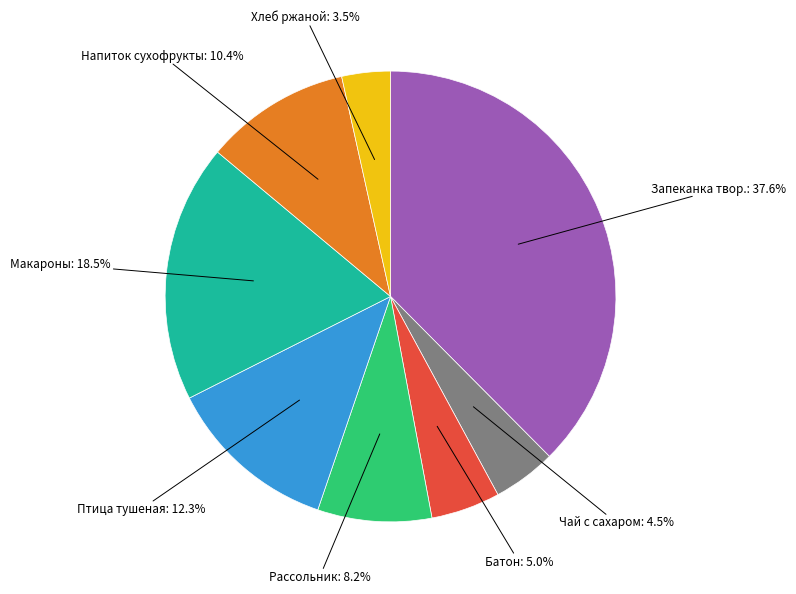

Which slice is the largest?

Запеканка твор.